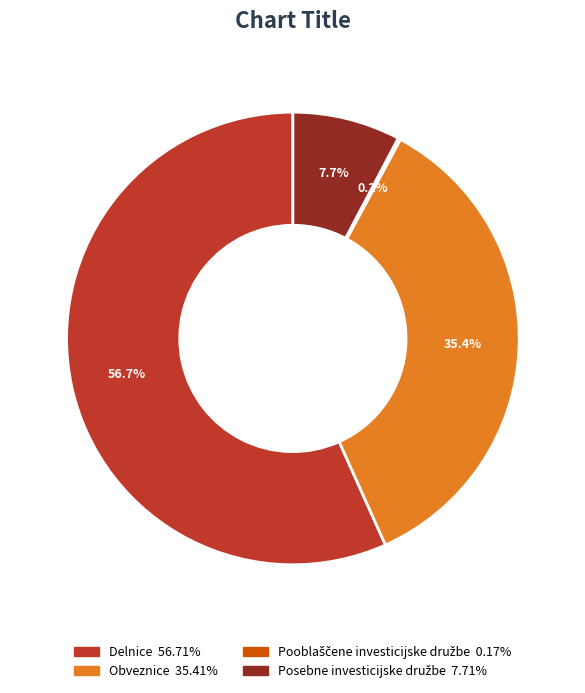

Is there a majority slice in this chart?

Yes